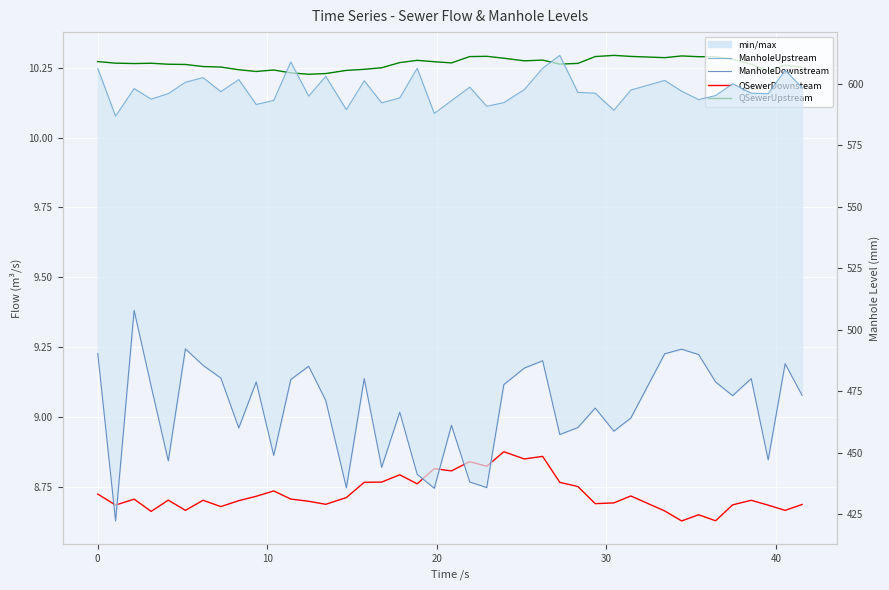

True or false: QSewerUpstream and ManholeDownstream intersect in this chart.

False